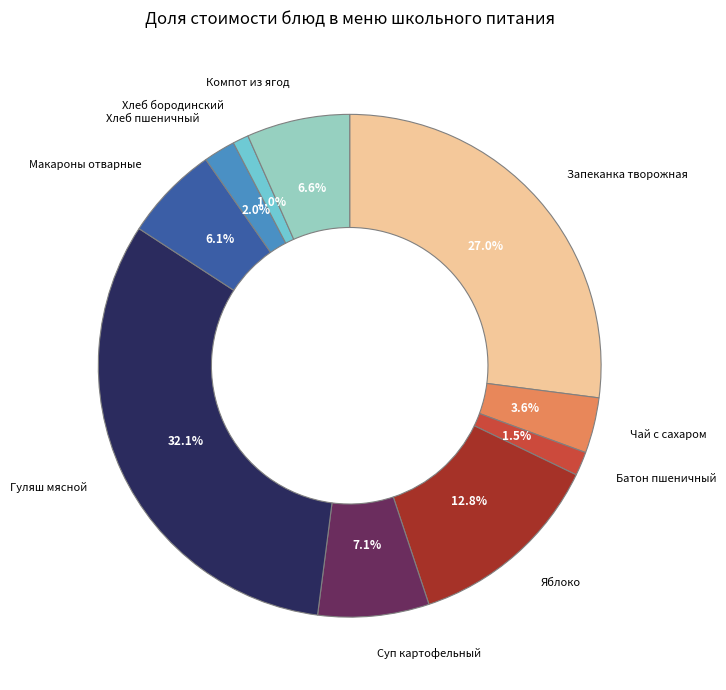

Is there a majority slice in this chart?

No